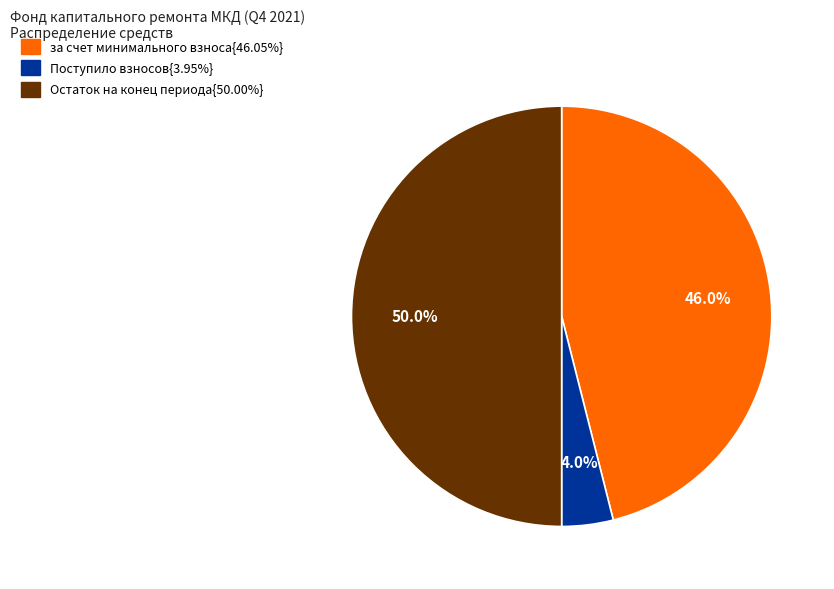

Does any single category account for the majority?

No